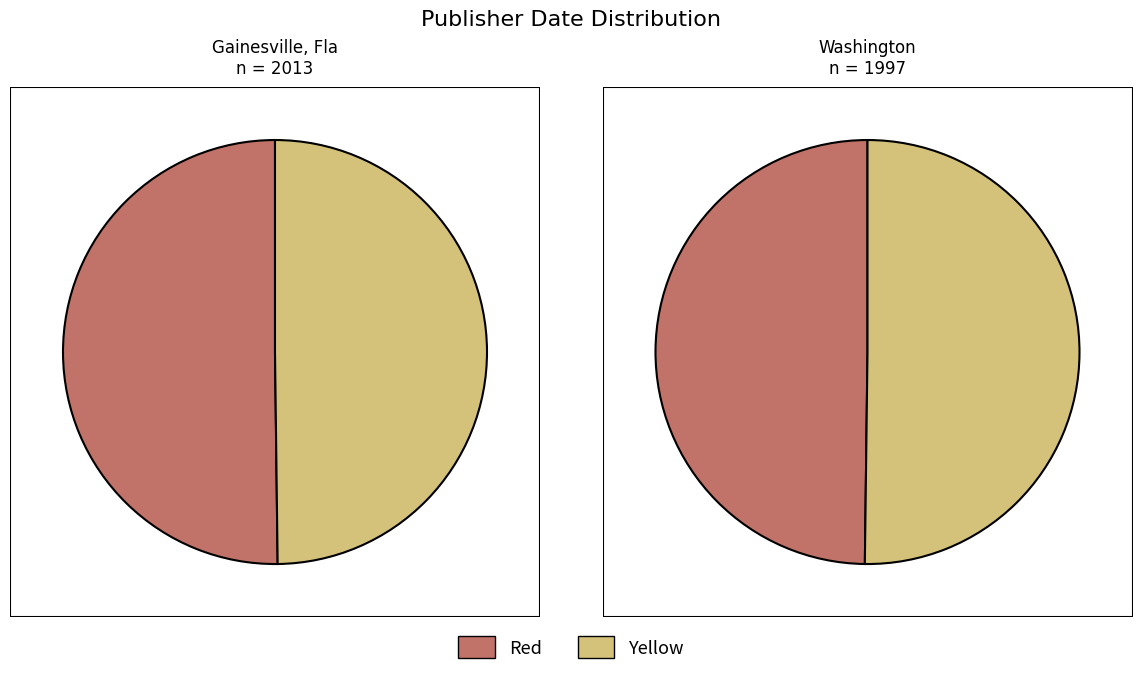

To the nearest percent, what is the combined percentage of Florida field naturalist and Proceedings of the Biological Society?

100%